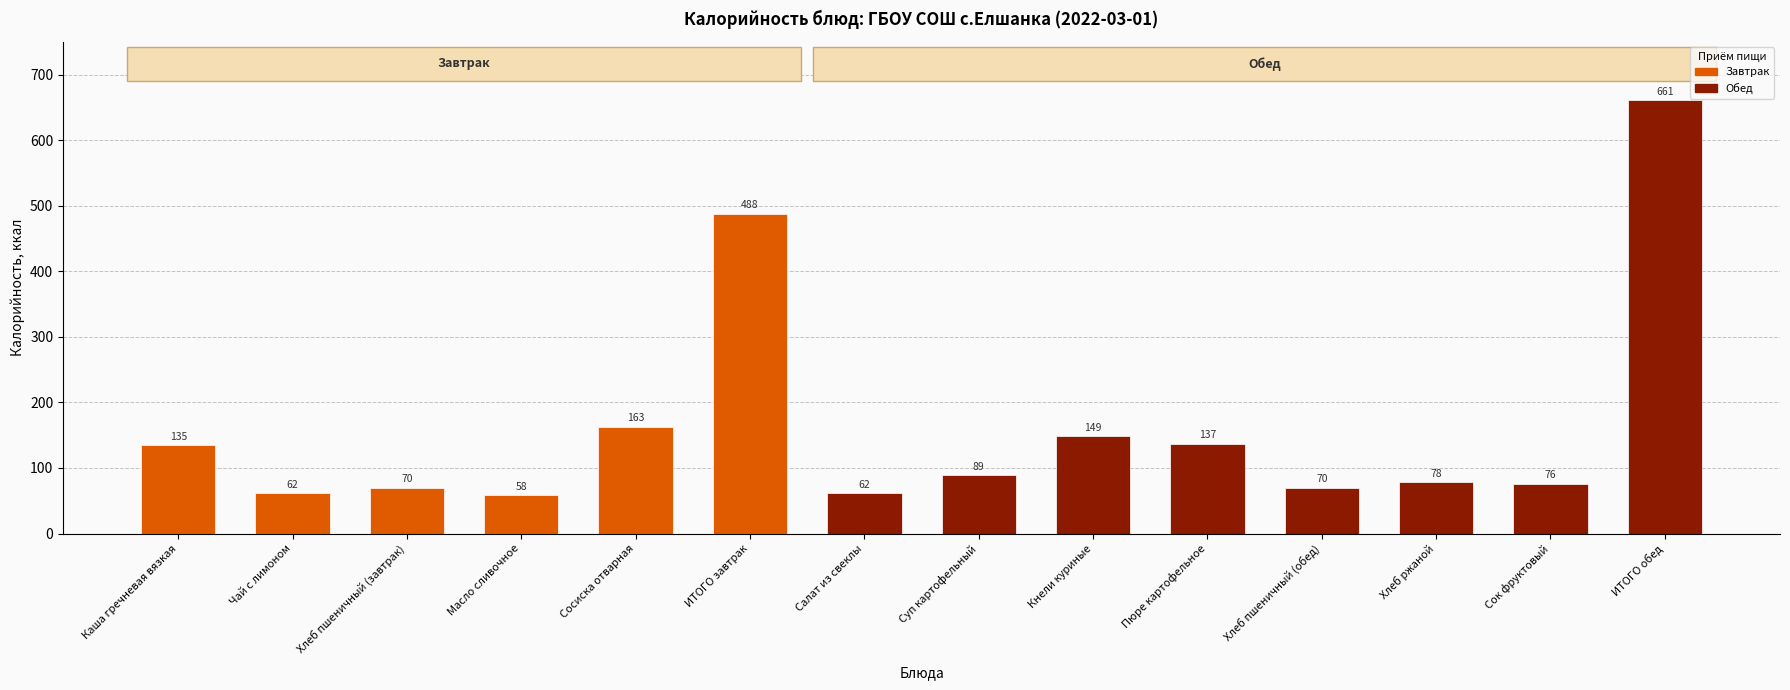

What is the sum of the values at Кнели куриные and Хлеб ржаной?

227